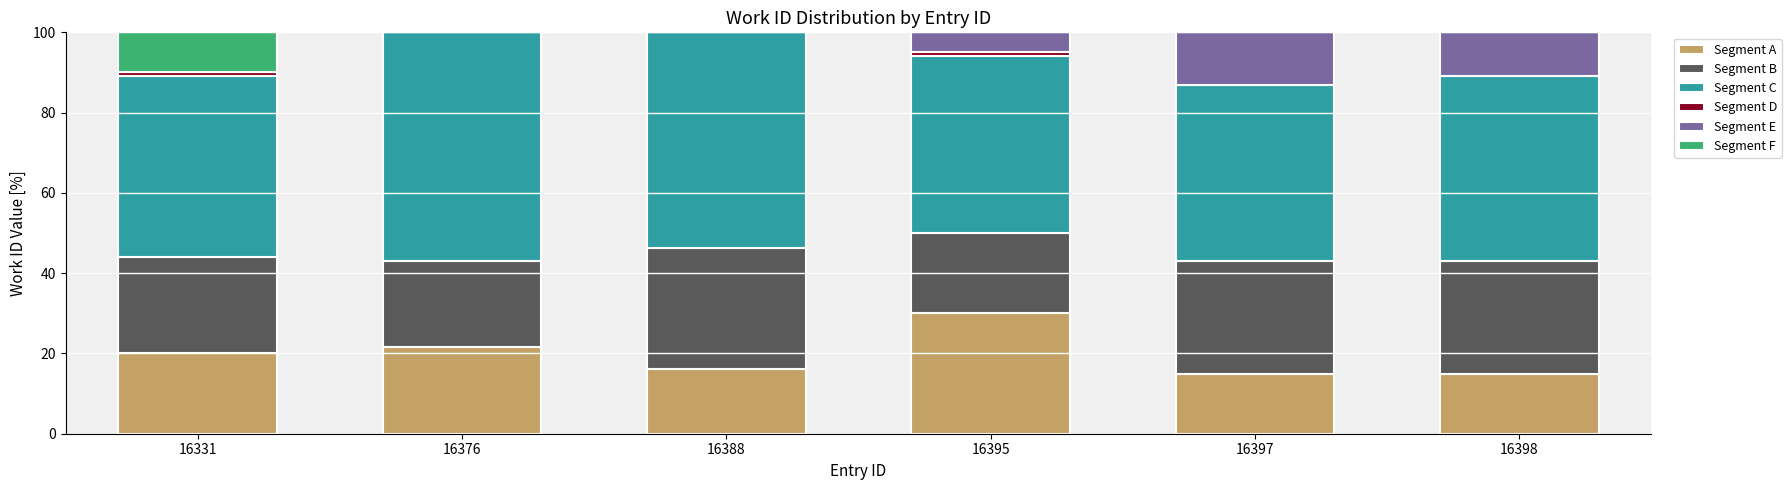

What is the highest value of the Segment A series?

30.0